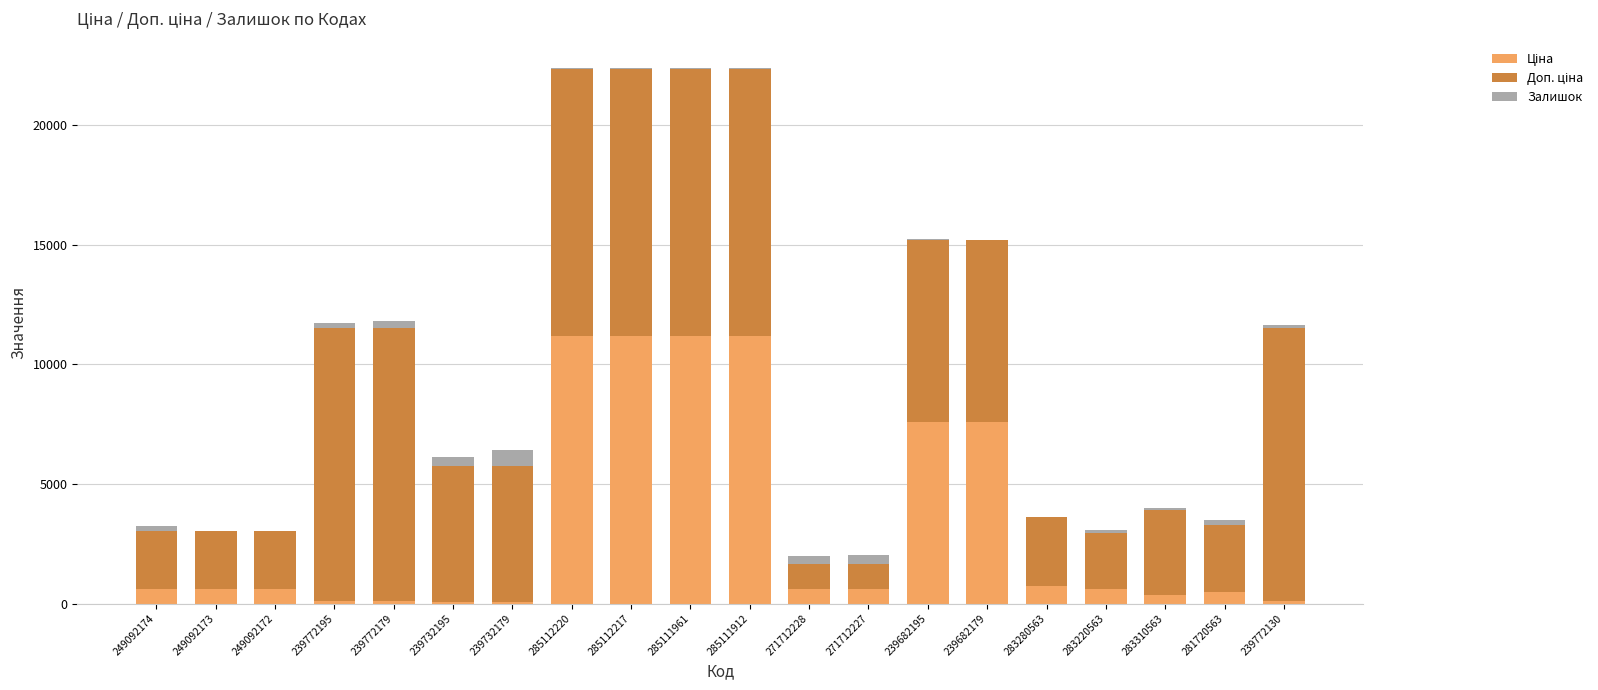

Rank the series by their maximum value, from highest to lowest.

Доп. ціна, Ціна, Залишок